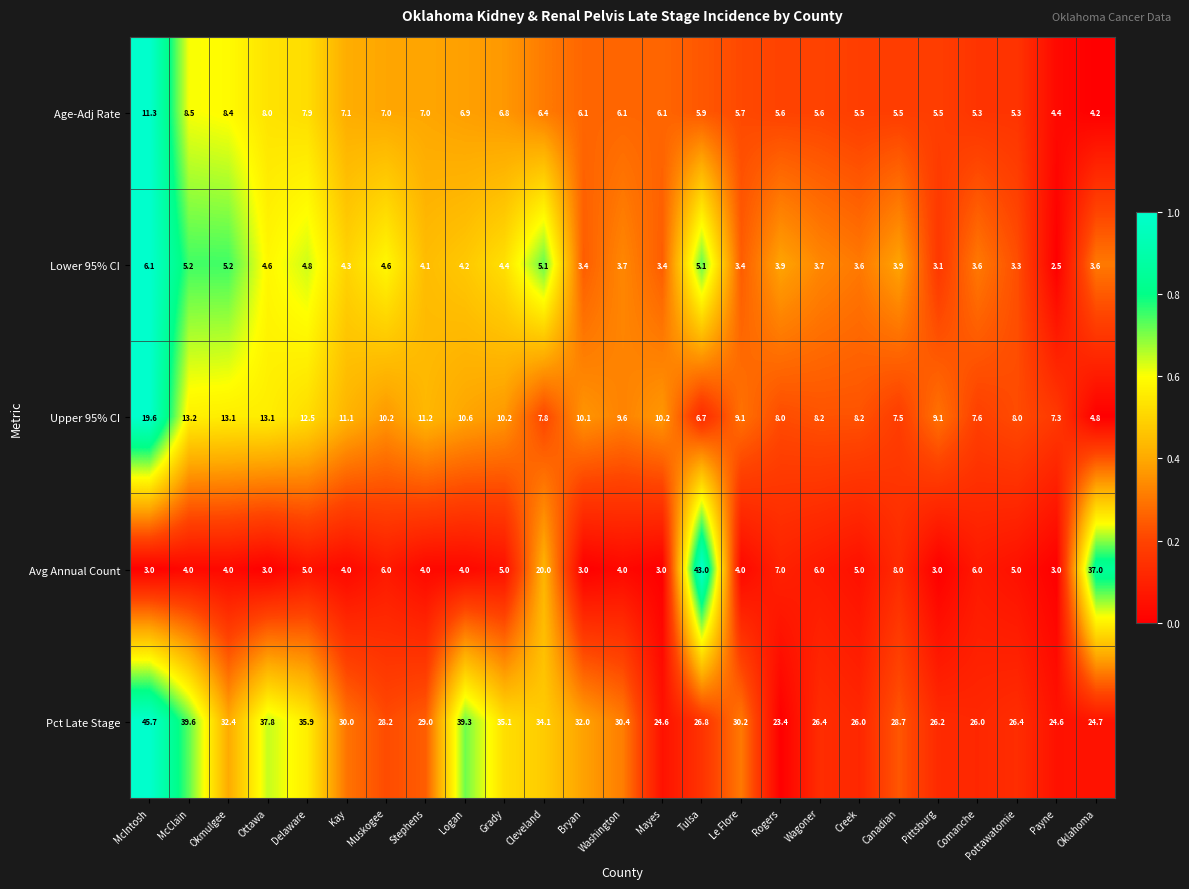

The value of Avg Annual Count at Mayes is 3.0. True or false?

True